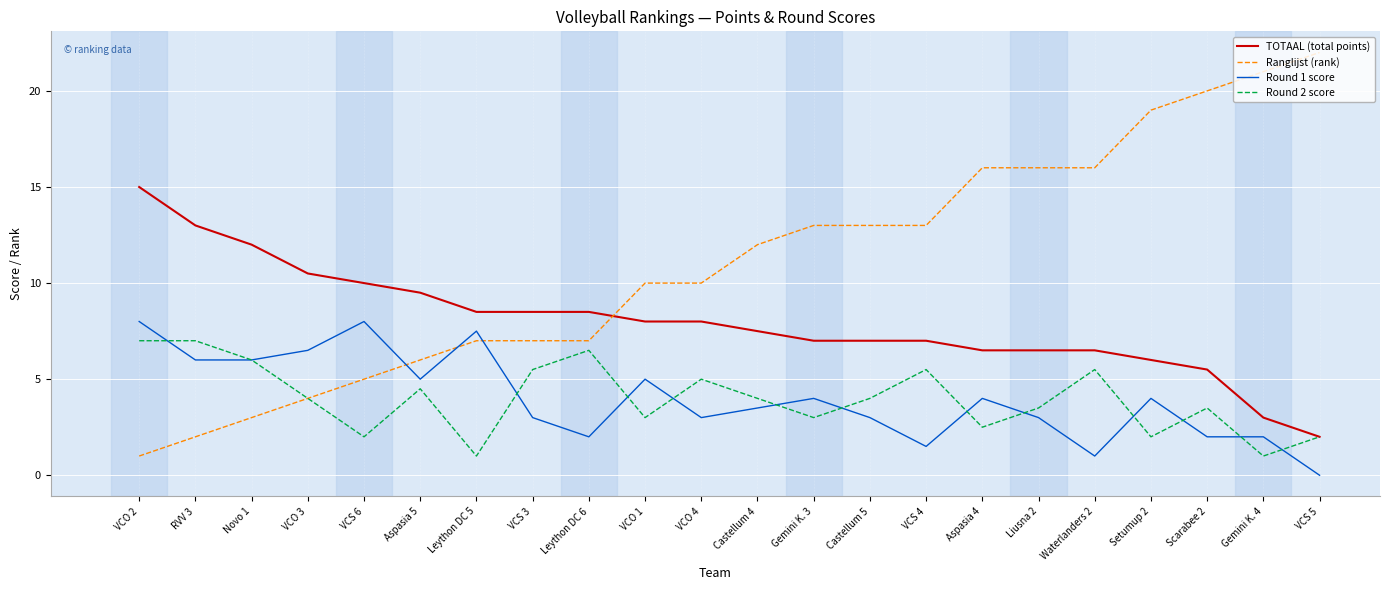

Where do Round 1 score and Ranglijst (rank) first cross each other?

VCS 6 and Aspasia 5